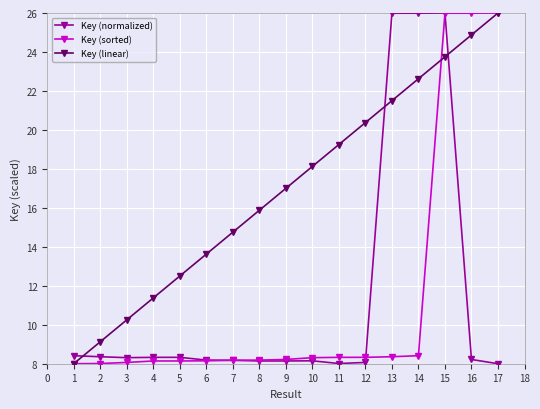

Rank the series at 13 from lowest to highest value.

Key (sorted), Key (linear), Key (normalized)